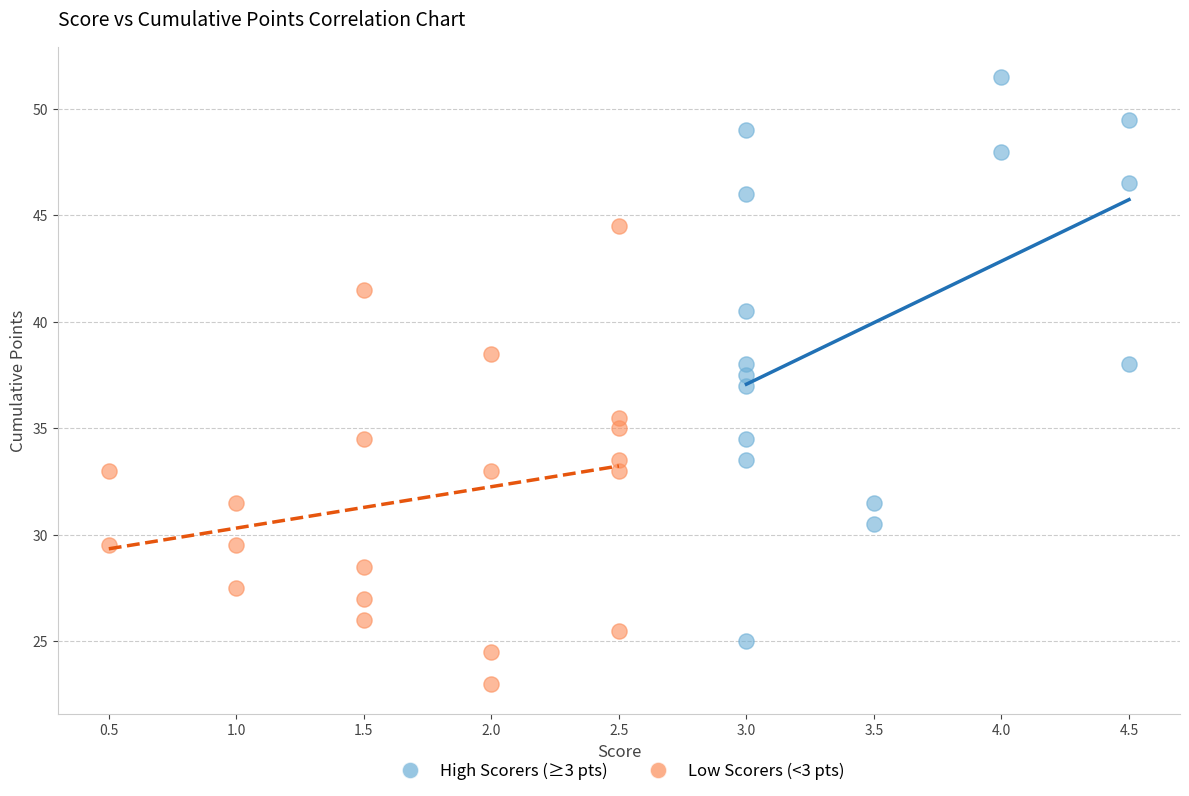

Which series reaches the minimum Y coordinate?

Low Scorers (<3 pts)